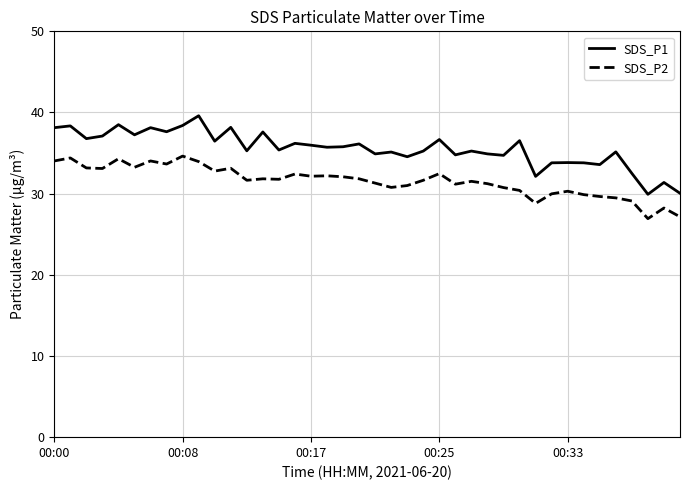

Rank the series by their maximum value, from lowest to highest.

SDS_P2, SDS_P1